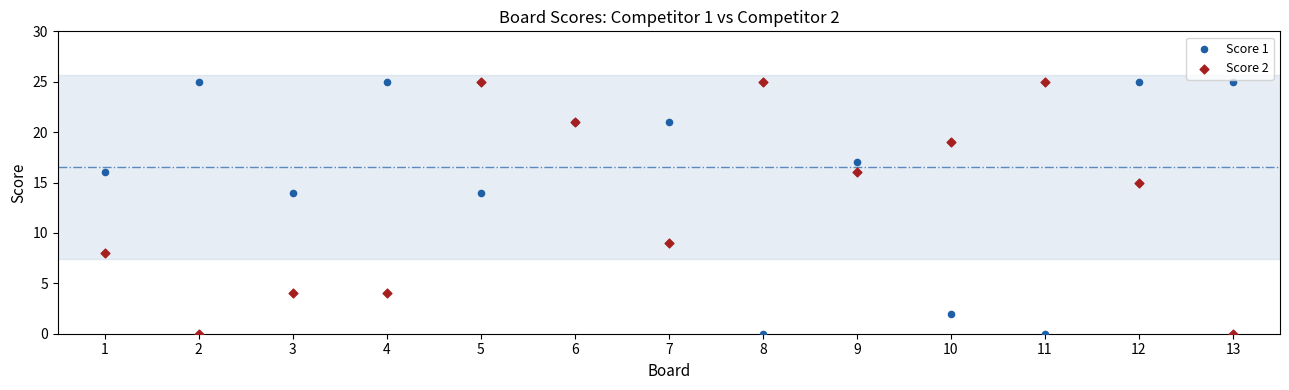

What is the X range (max minus min) for the scatter plot?

12